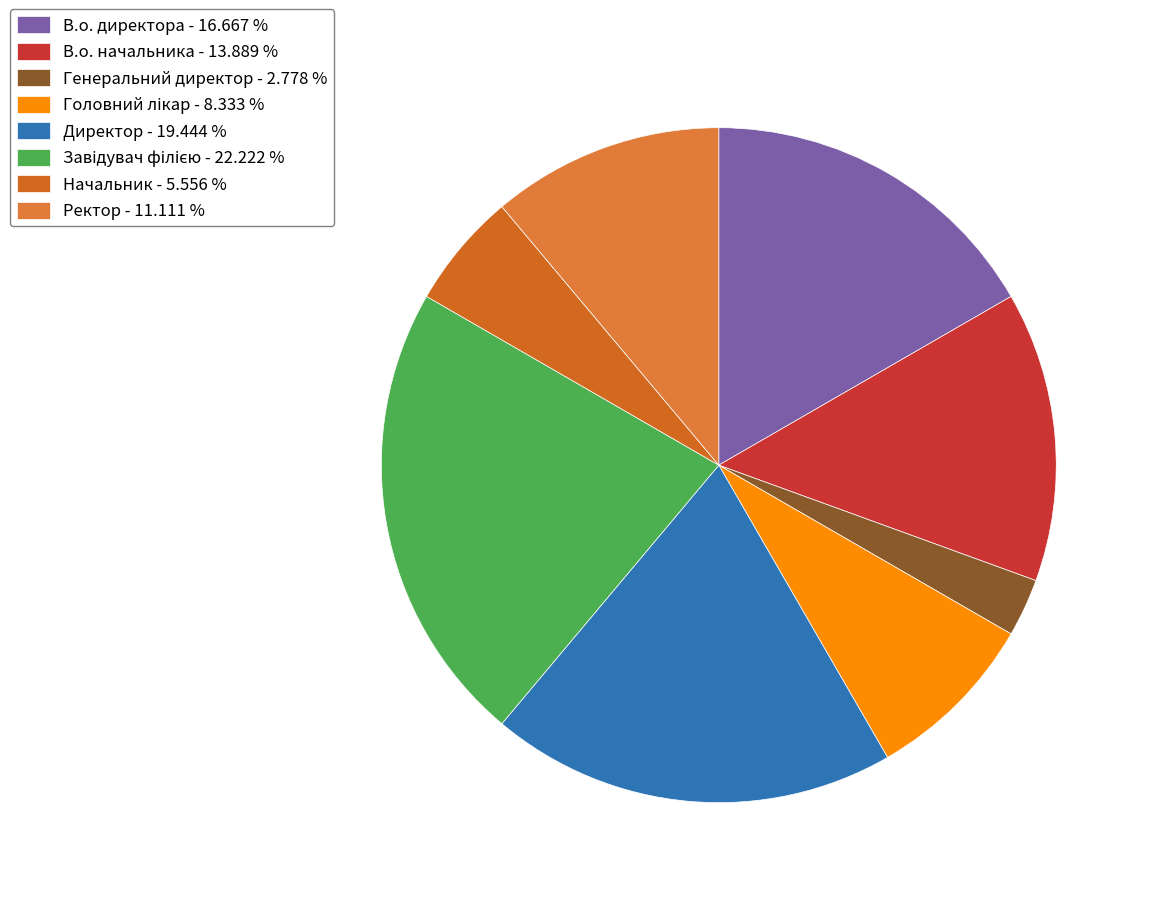

To the nearest percent, what is the difference between the largest and smallest slice percentages?

19%